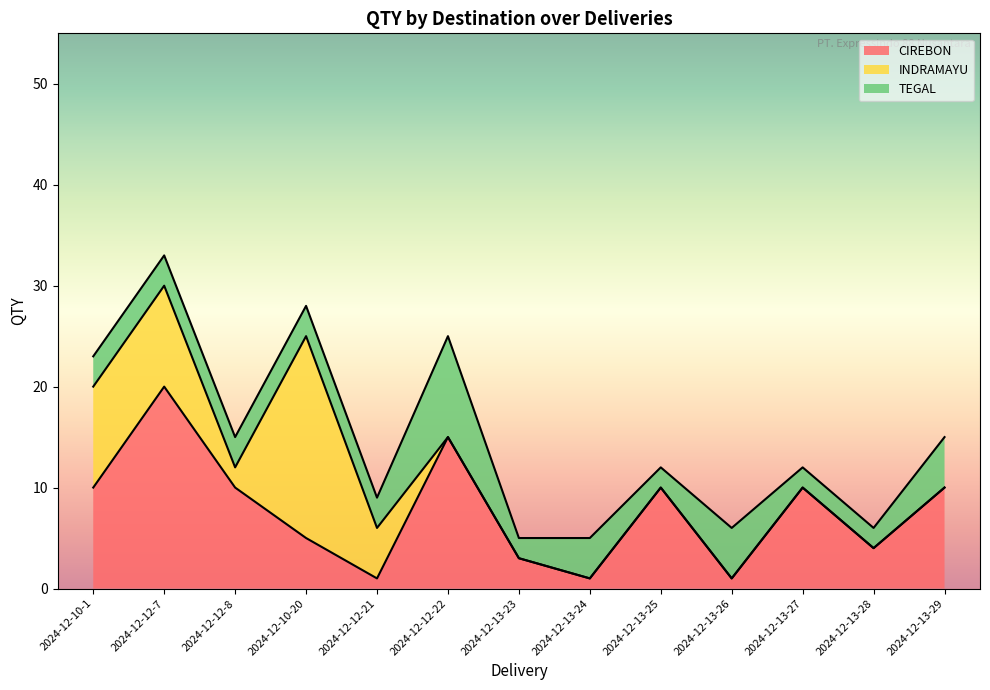

Which series has the largest range (max minus min)?

INDRAMAYU